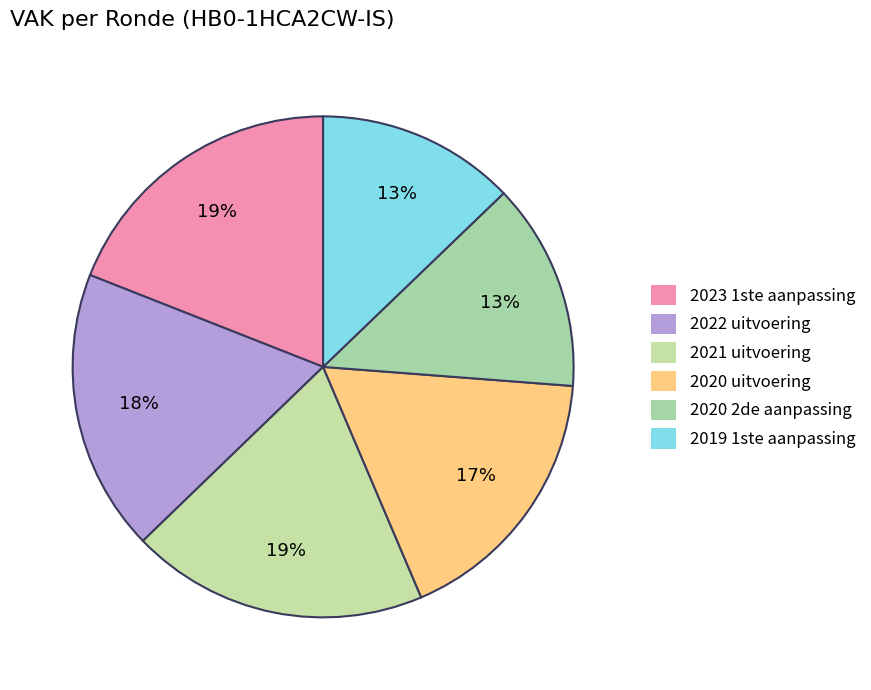

Which slice is the largest?

2021 uitvoering